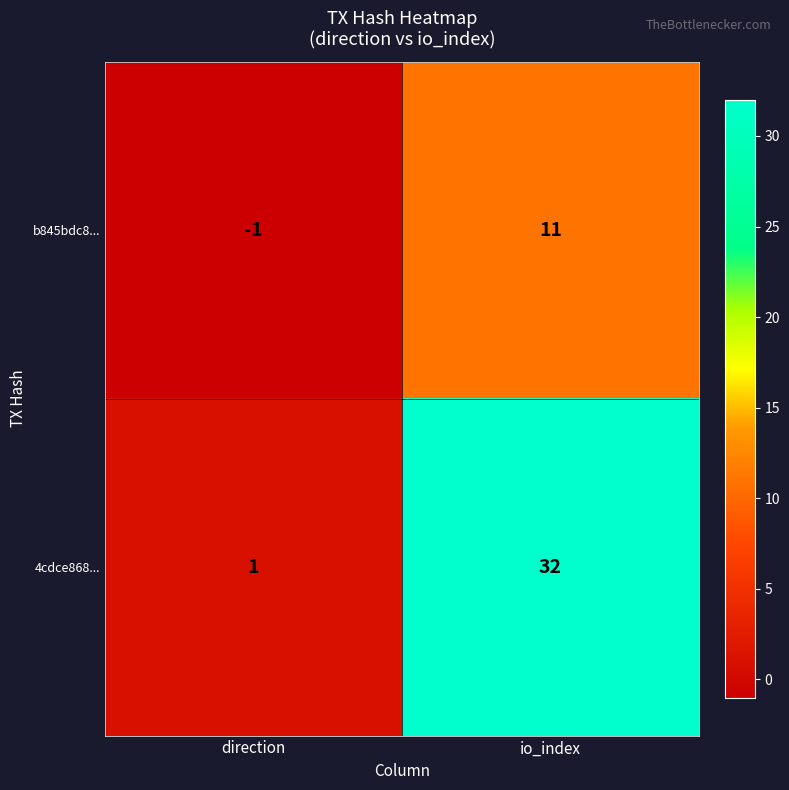

Which series has the largest total across all categories?

4cdce868...